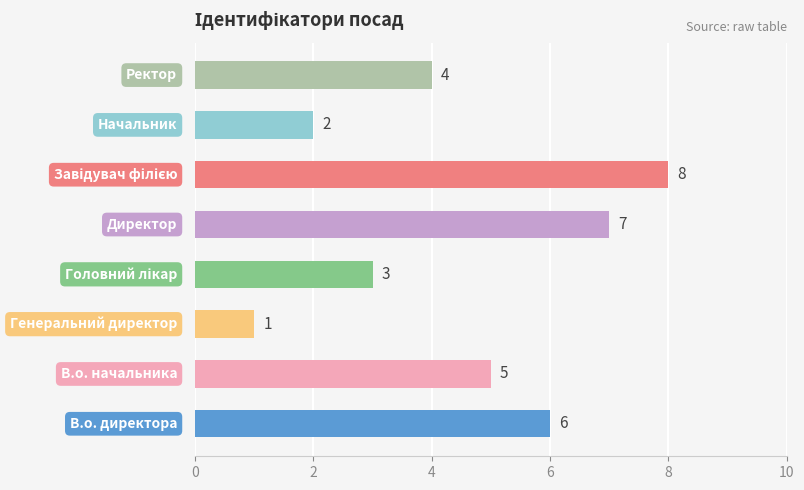

What is the maximum value shown in the chart?

8